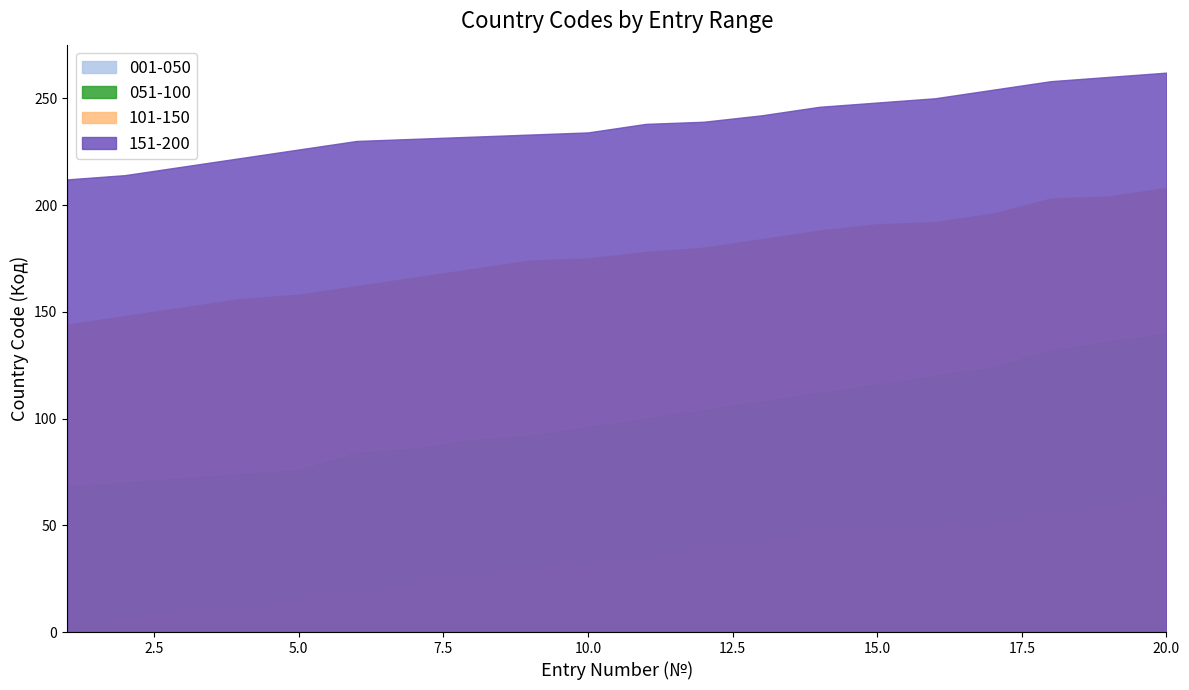

Does the chart have visible grid lines?

No